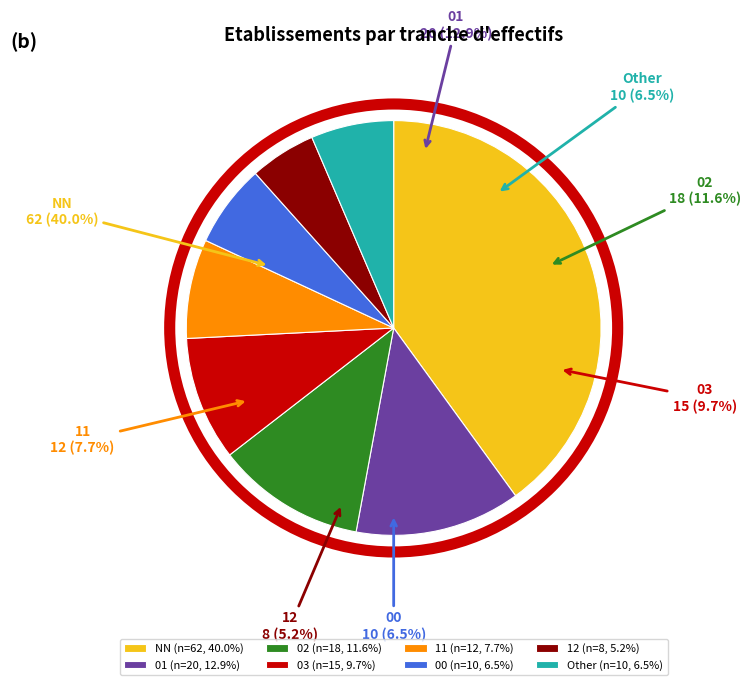

To the nearest percent, what is the average slice percentage?

12%